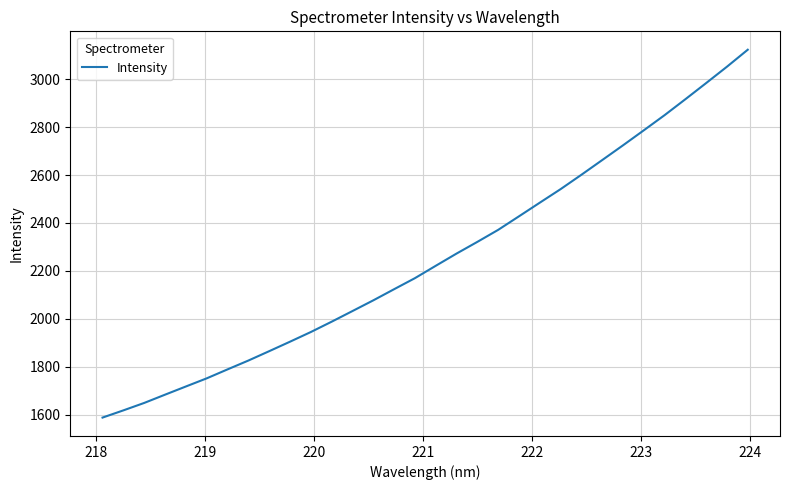

What is the minimum value shown in the chart?

1588.1